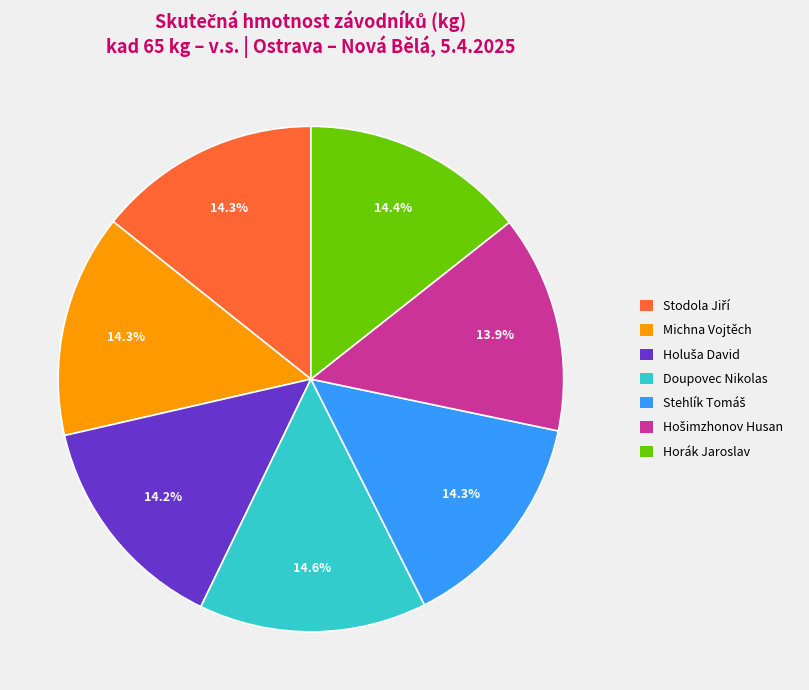

What is the total percentage of Michna Vojtěch and Doupovec Nikolas?

28.9%